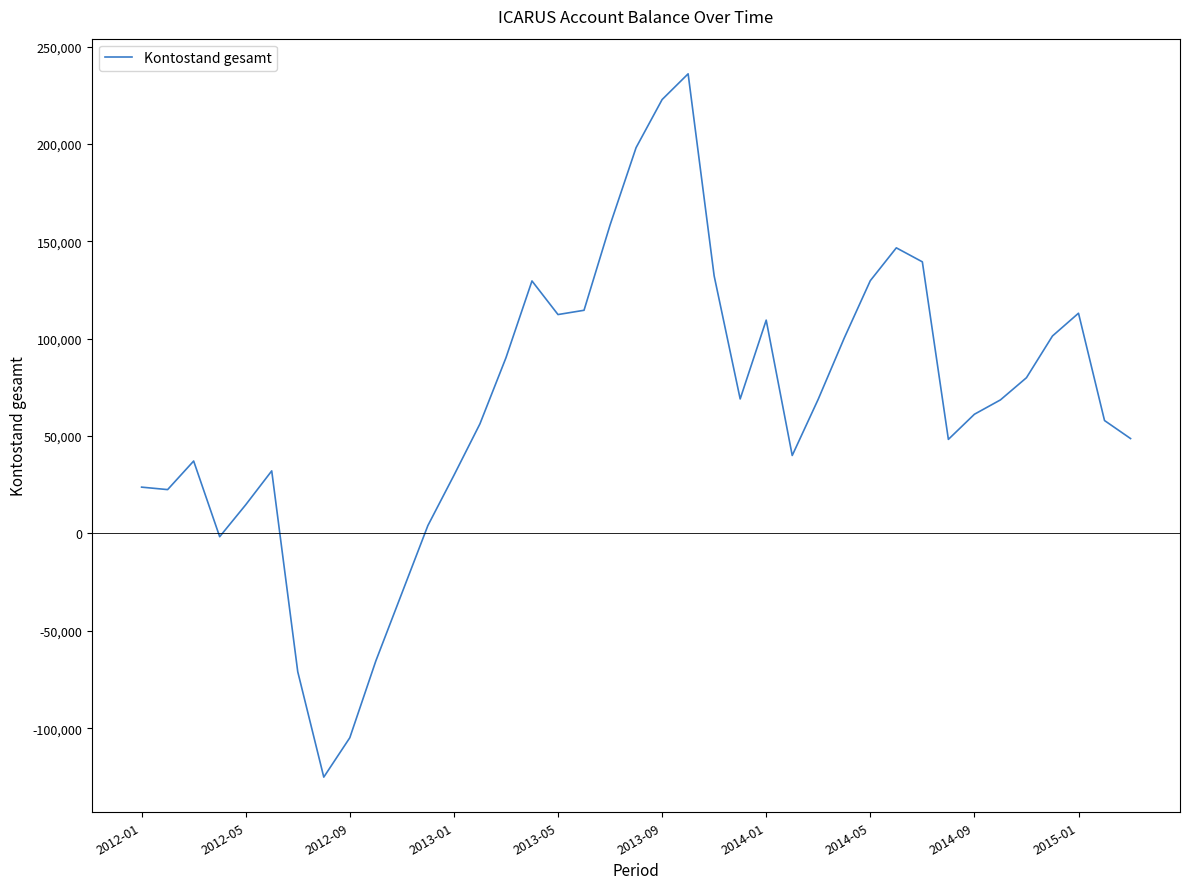

What is the difference between the maximum and minimum values?

361050.8